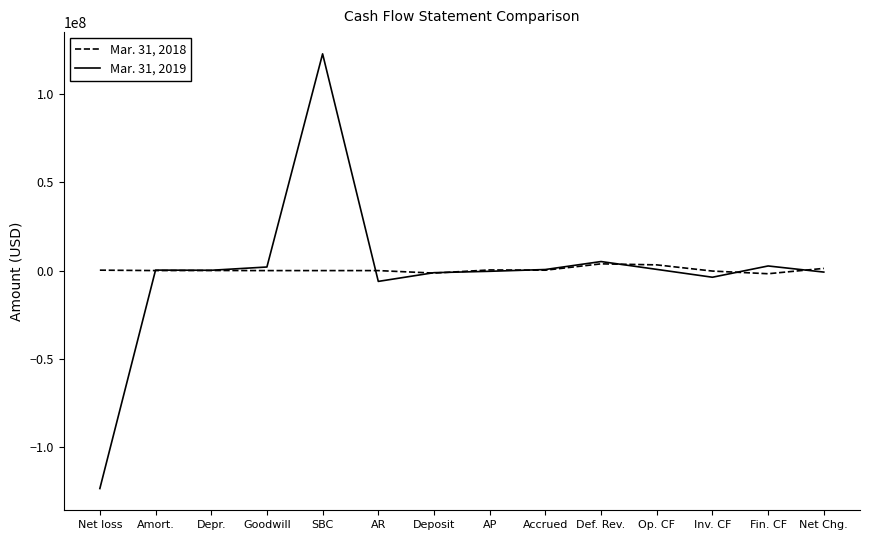

Which label corresponds to the largest value in the chart?

SBC